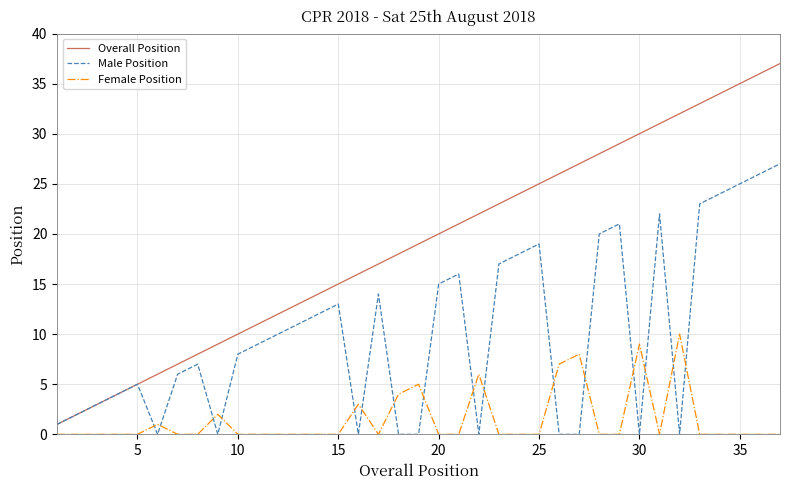

How many series are shown in this chart?

3